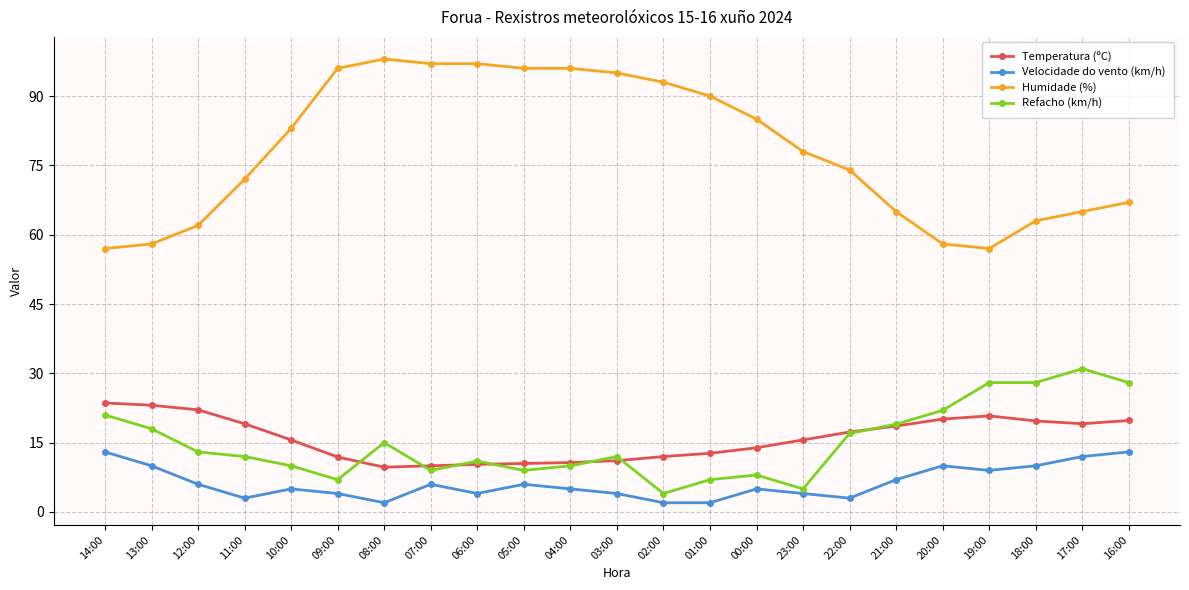

Where is the first local minimum for Refacho (km/h)?

09:00